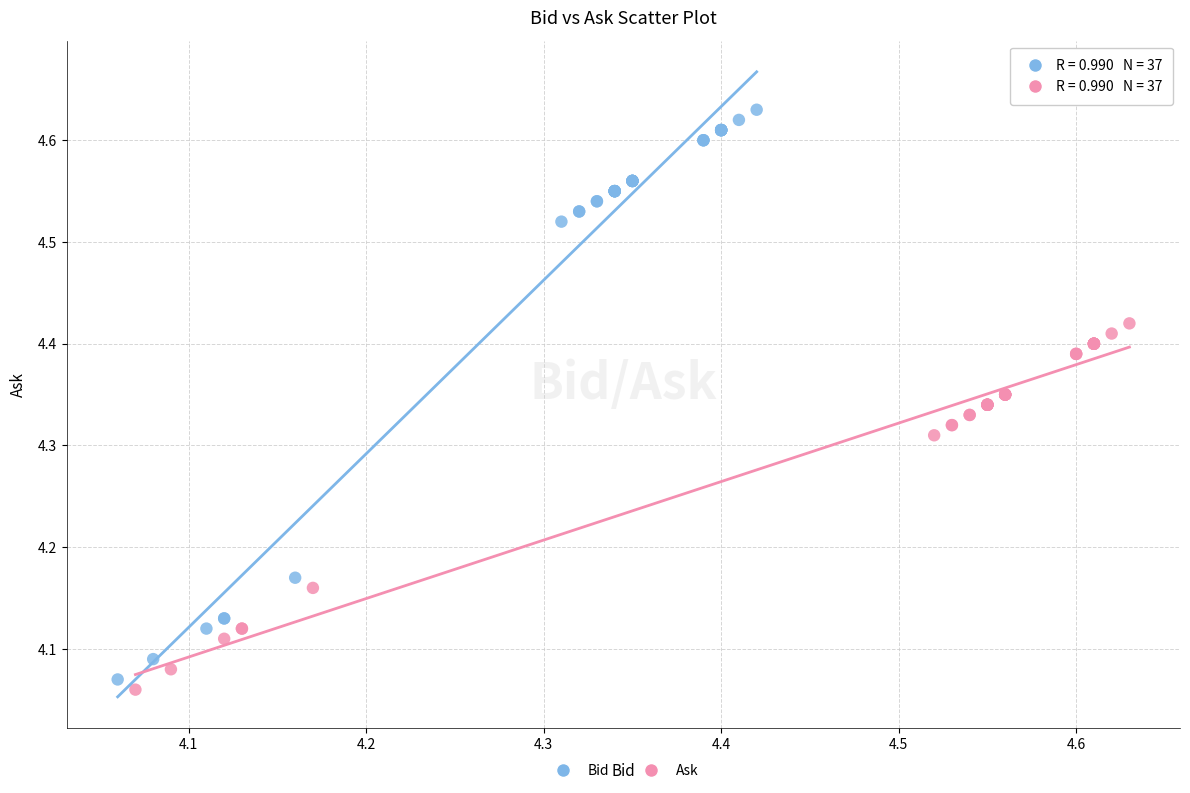

Which series has the widest spread of Y values?

Bid